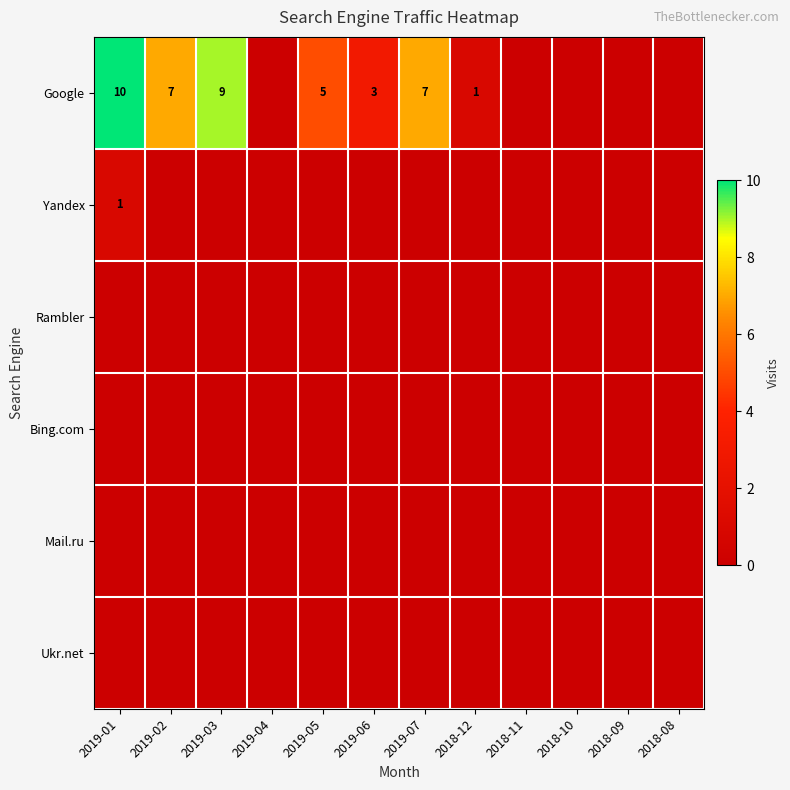

List the series in order of their peak value, lowest first.

Rambler, Bing.com, Mail.ru, Ukr.net, Yandex, Google